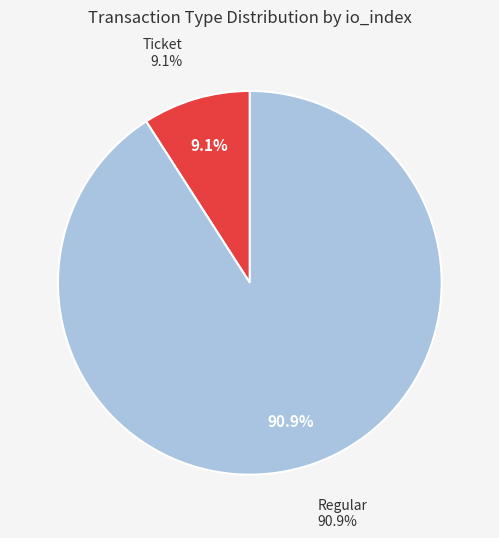

How many slices are in this pie chart?

2